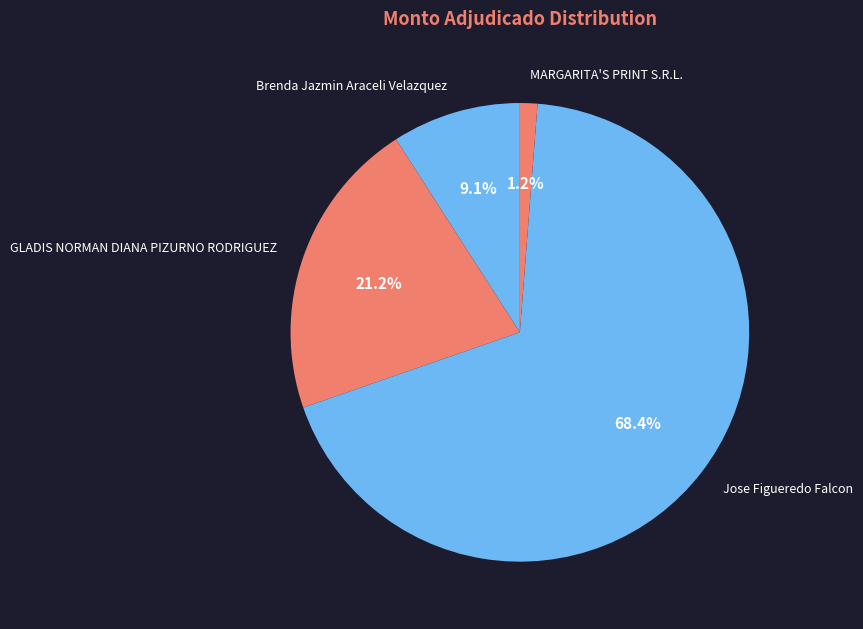

Is it true that Jose Figueredo Falcon is 75% of the pie?

False